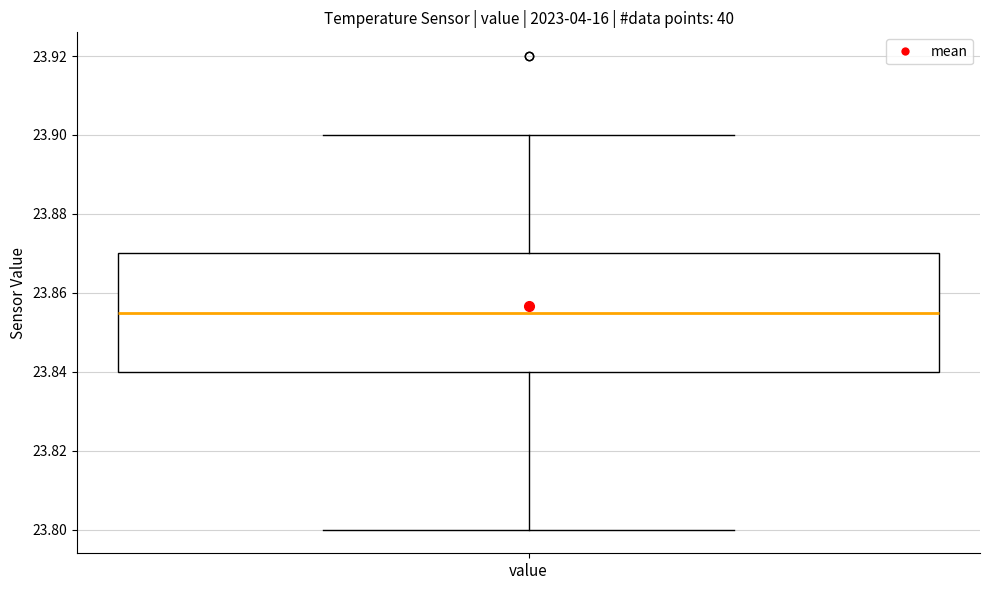

Transcribe this box plot: give where the median line is, the range the box spans, and where the two whiskers end, as read against the y-axis. The values are not printed on the chart, so give them approximately, as read against the axis.

median 23.856, box 23.840 to 23.870, whiskers 23.800 to 23.900